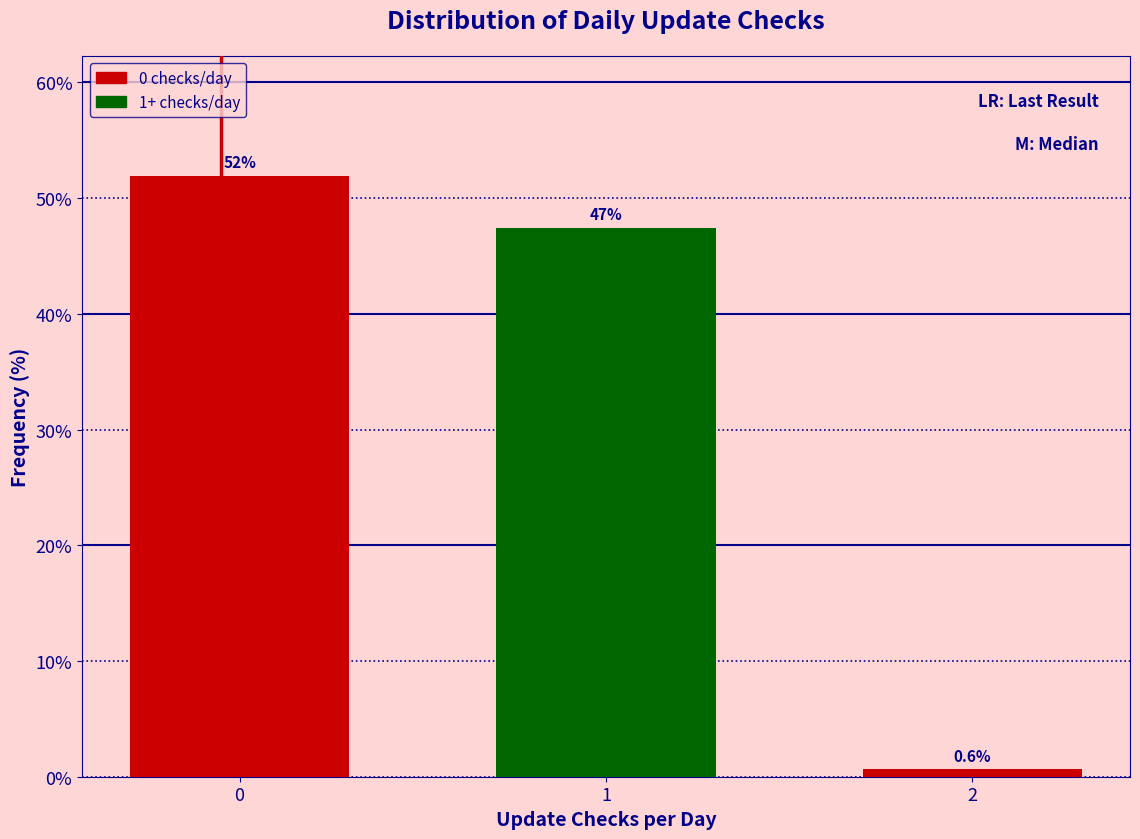

Reading left to right, transcribe all the data shown in this chart.

51.9	47.4	0.6